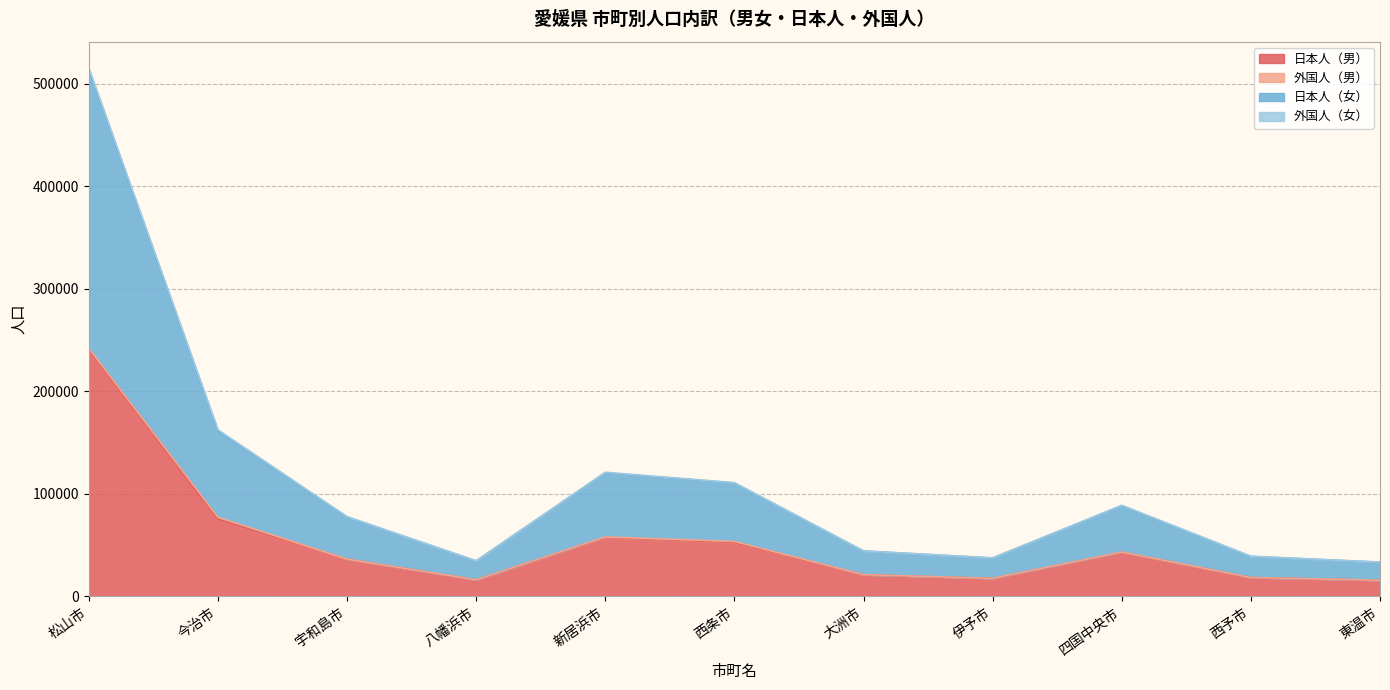

What is the difference between the second highest and second lowest values in the 日本人（男） series?

59187